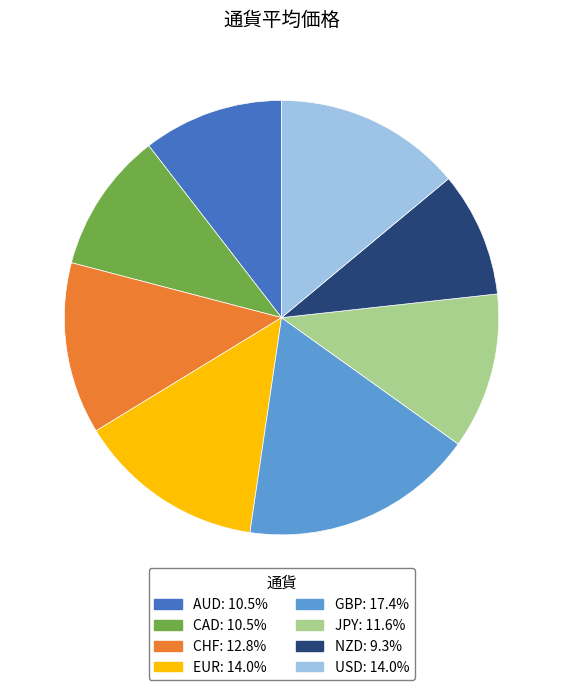

Which has a higher value, NZD or JPY?

JPY